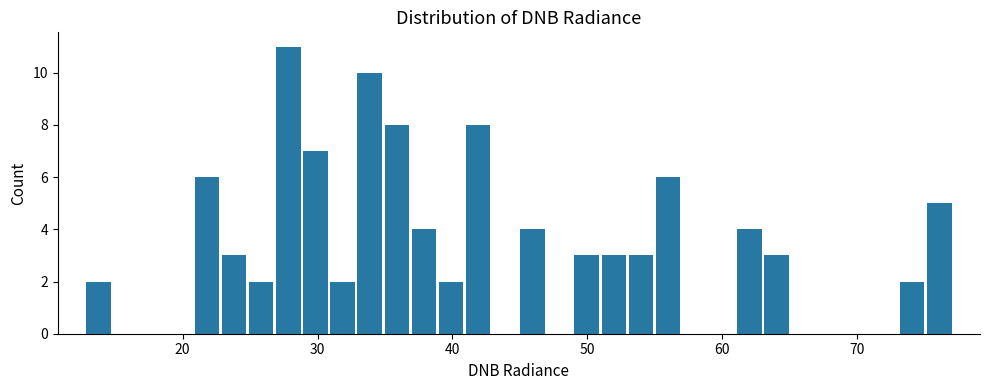

Around what value on the x-axis is the tallest bar? Give the approximate position of its centre, as read against the axis.

28